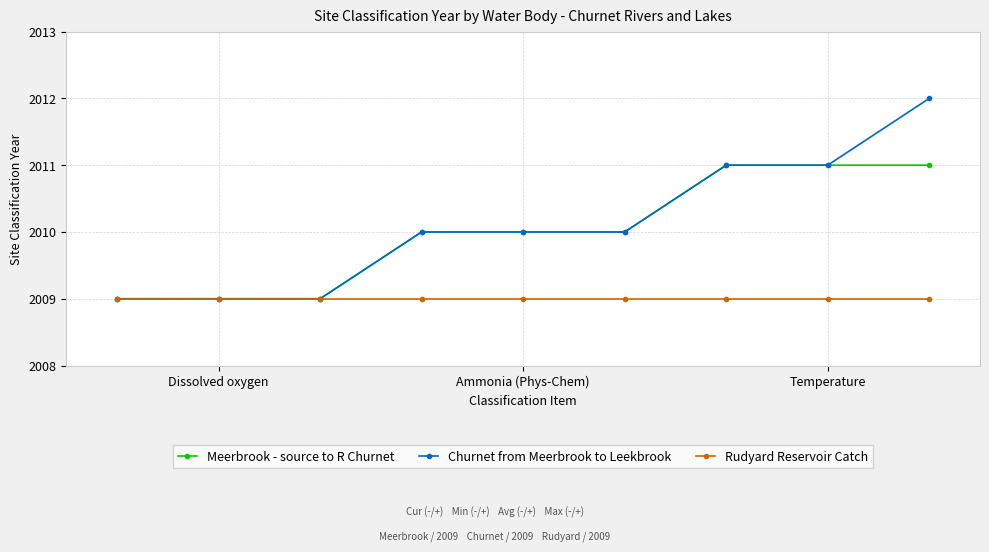

Which series has the widest spread of values?

Churnet from Meerbrook to Leekbrook